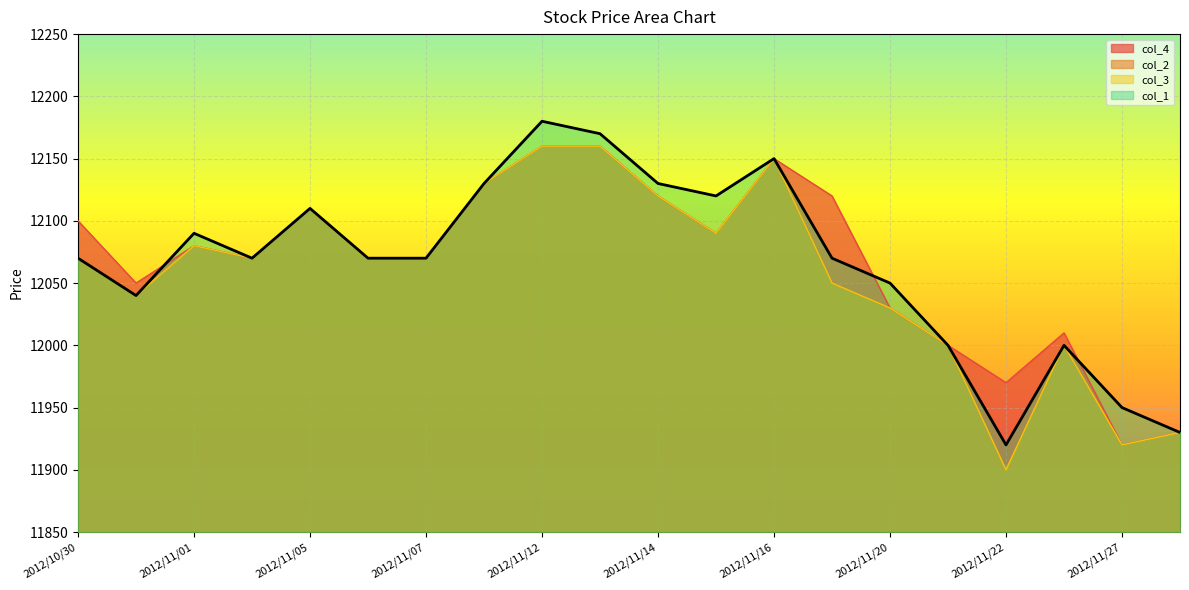

What position from the right is 2012/11/26?

3